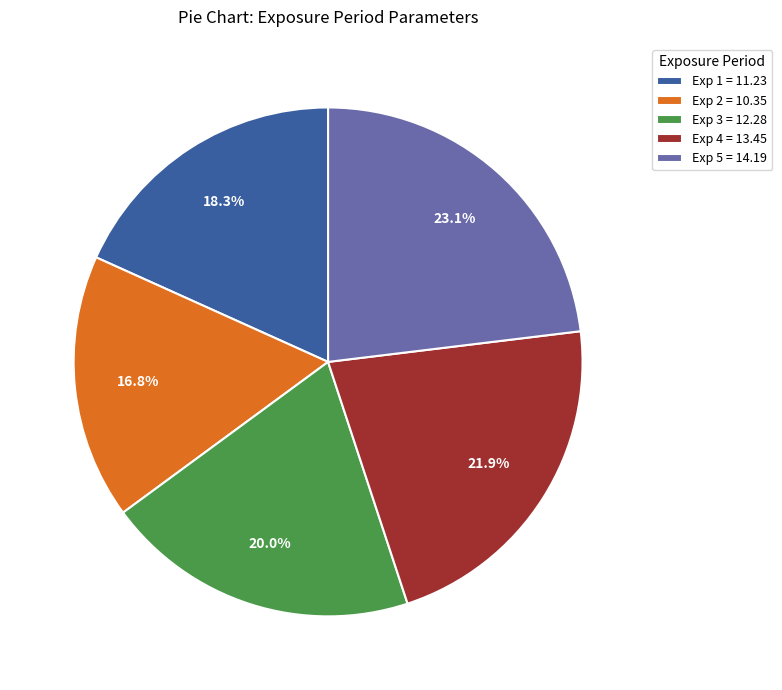

Is there a majority slice in this chart?

No